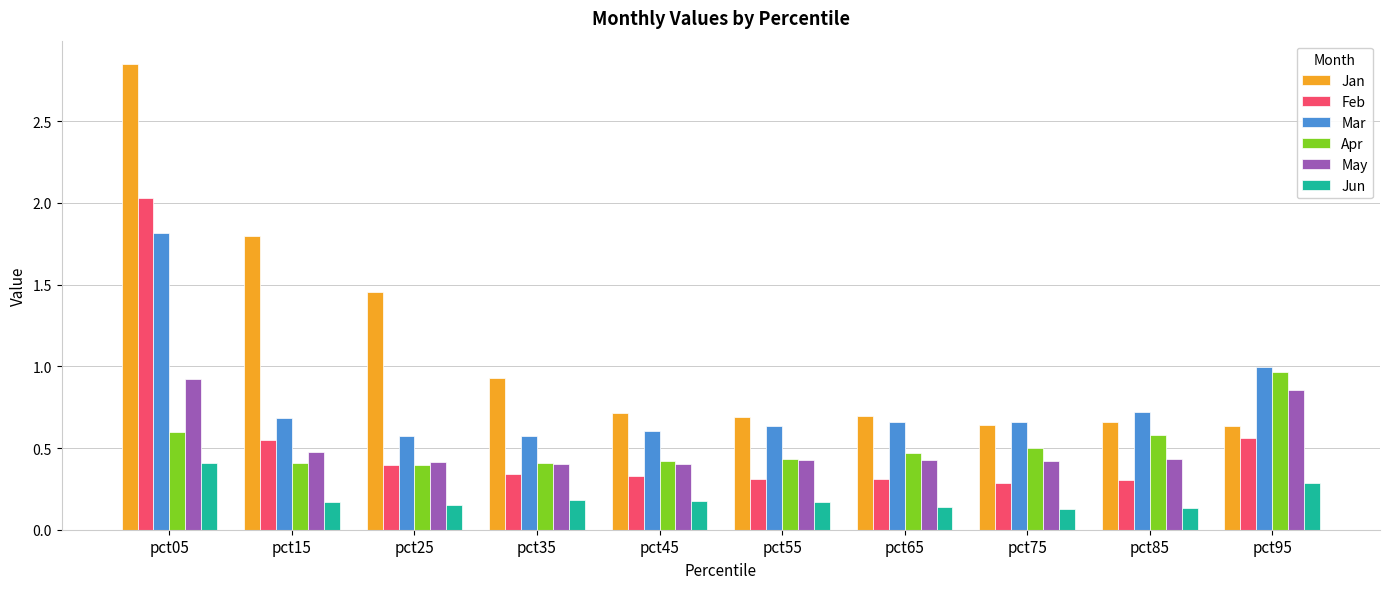

Between pct35 and pct95, which series saw the biggest shift?

Apr